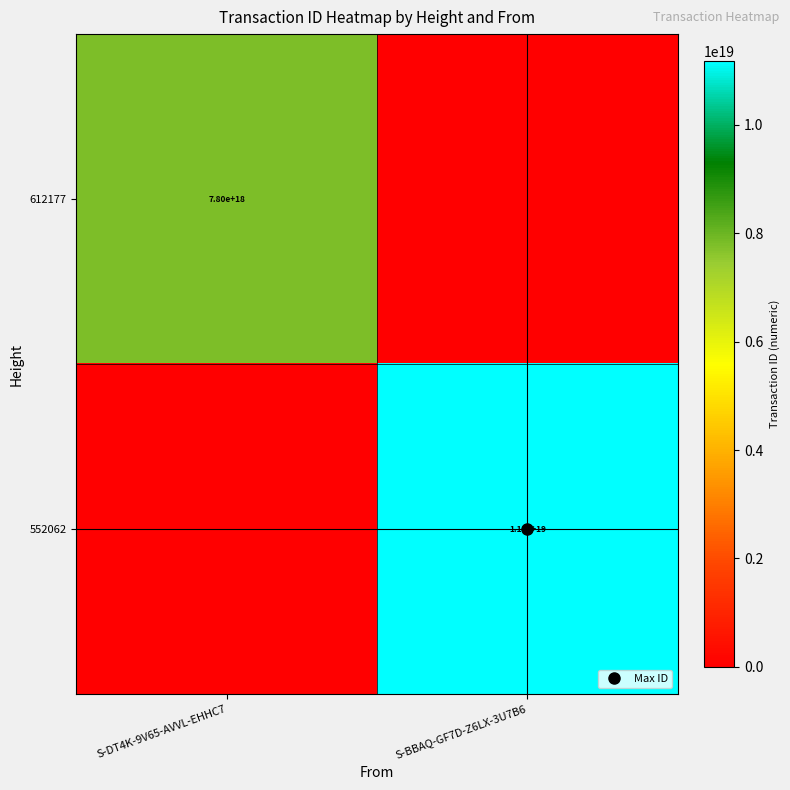

What is the difference between the highest and lowest values at S-BBAQ-GF7D-Z6LX-3U7B6?

11173156255130458112